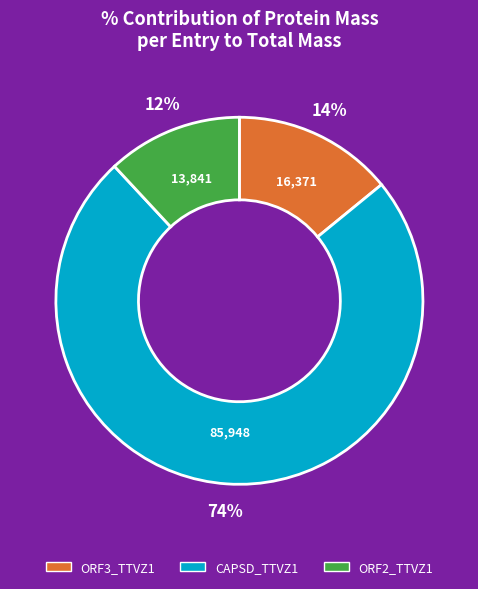

Count the number of slices in the pie.

3